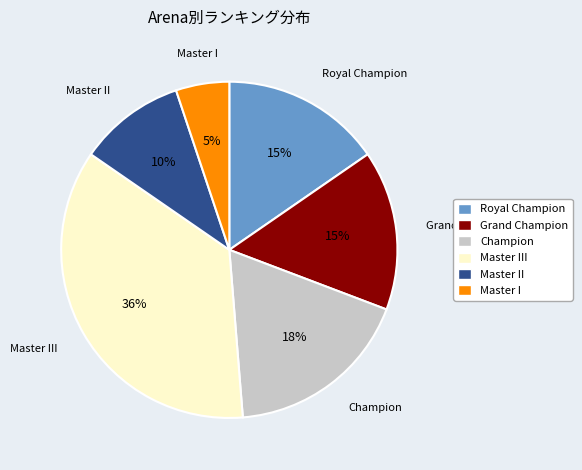

Combined, do Grand Champion and Master I account for over 50%?

No